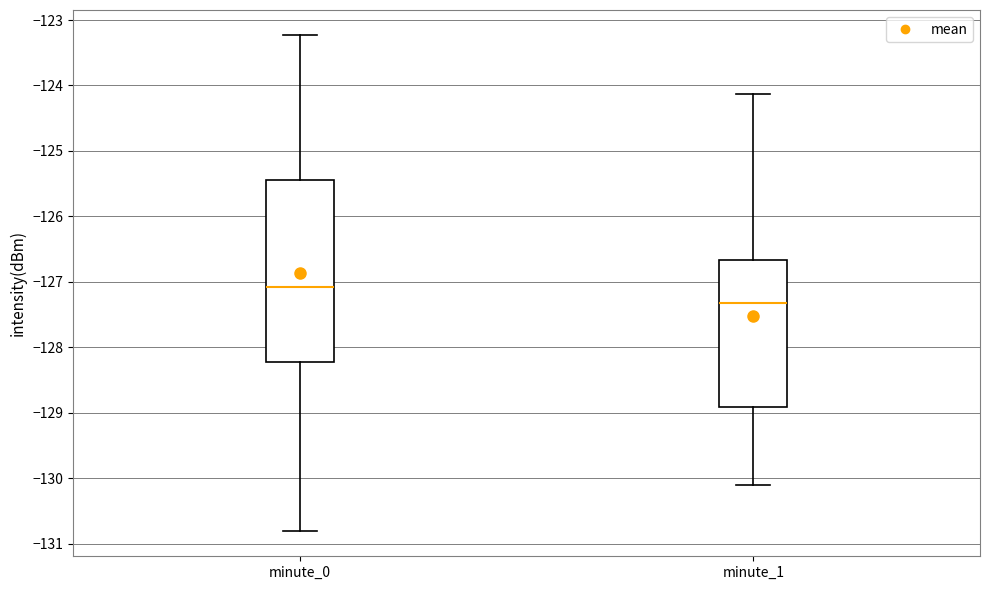

Which box's median line is the highest?

minute_0